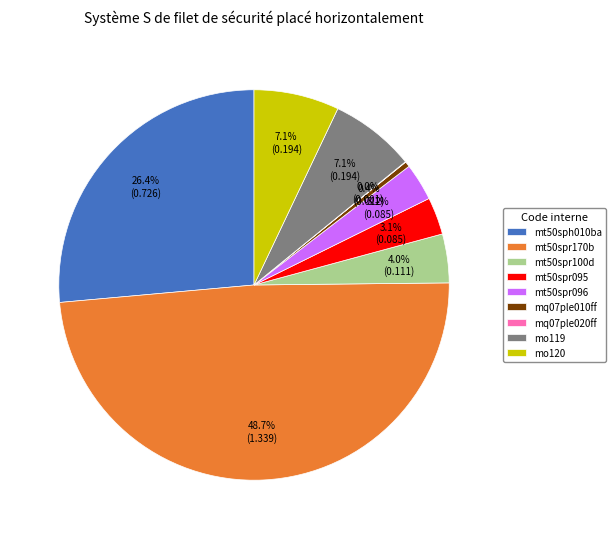

Between mo119 and mt50sph010ba, which is larger?

mt50sph010ba